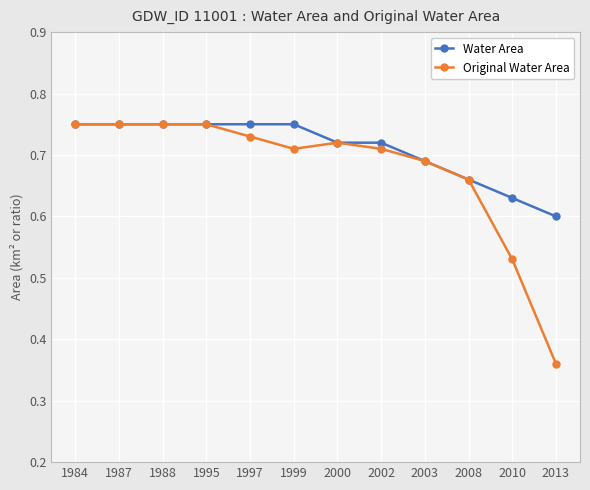

Count the Water Area values in the range 0 to 1.

12